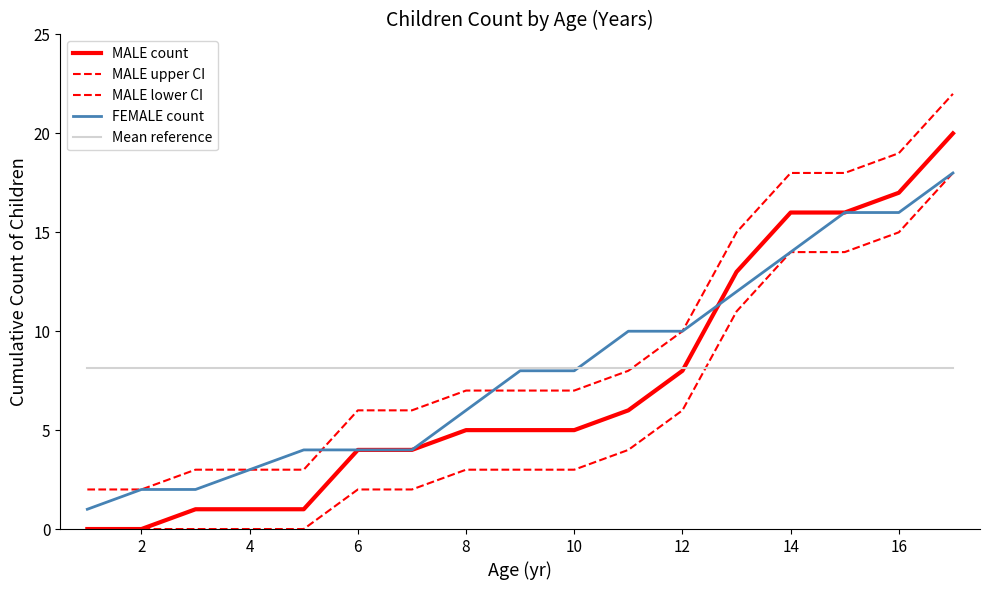

Reading left to right, transcribe all the data shown in this chart.

MALE count: 0.0	0.0	1.0	1.0	1.0	4.0	4.0	5.0	5.0	5.0	6.0	8.0	13.0	16.0	16.0	17.0	20.0
MALE upper CI: 2.0	2.0	3.0	3.0	3.0	6.0	6.0	7.0	7.0	7.0	8.0	10.0	15.0	18.0	18.0	19.0	22.0
MALE lower CI: 0.0	0.0	0.0	0.0	0.0	2.0	2.0	3.0	3.0	3.0	4.0	6.0	11.0	14.0	14.0	15.0	18.0
FEMALE count: 1.0	2.0	2.0	3.0	4.0	4.0	4.0	6.0	8.0	8.0	10.0	10.0	12.0	14.0	16.0	16.0	18.0
Mean reference: 8.1	8.1	8.1	8.1	8.1	8.1	8.1	8.1	8.1	8.1	8.1	8.1	8.1	8.1	8.1	8.1	8.1